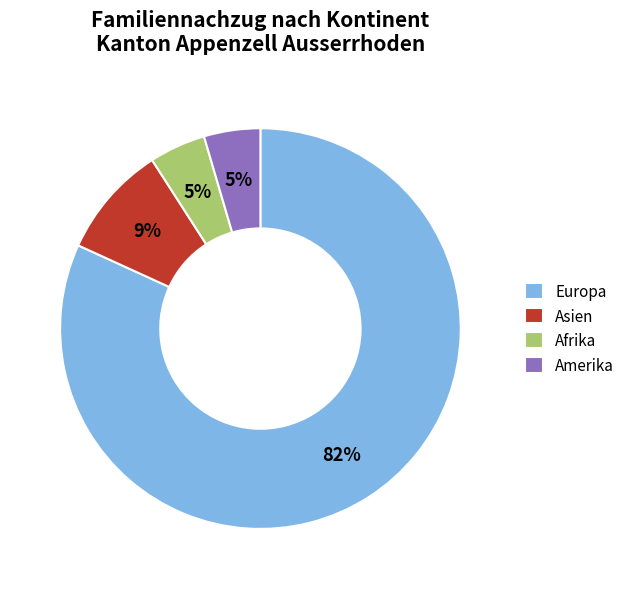

Which category has the biggest portion of the pie?

Europa